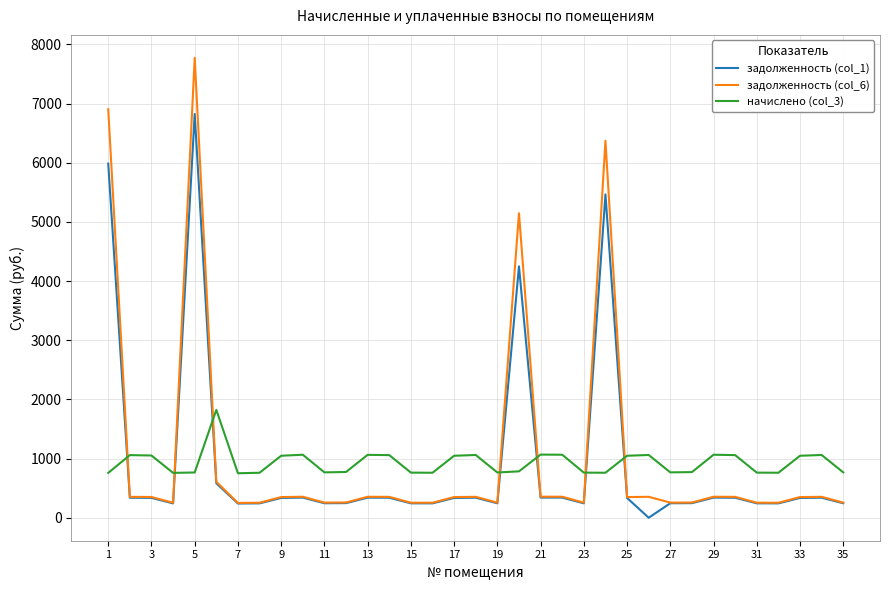

Which series has the widest spread of values?

задолженность (col_6)